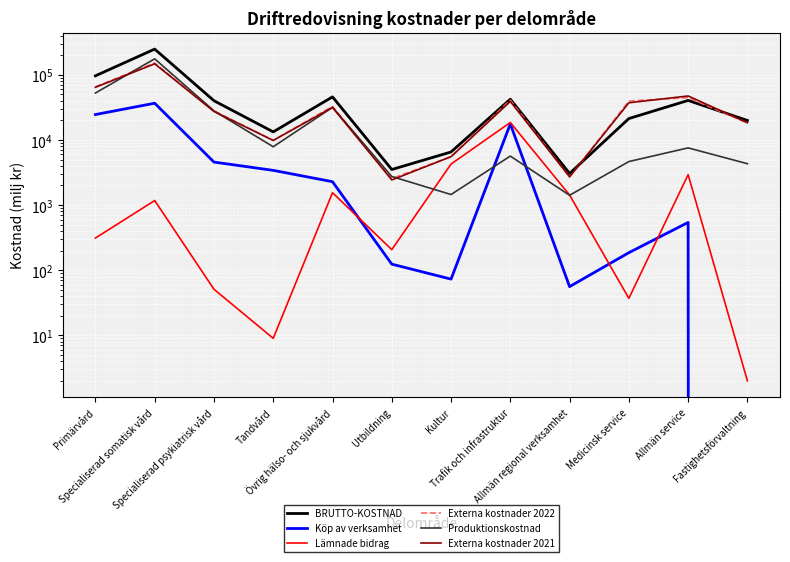

How many data points in Köp av verksamhet are less than 2287?

6